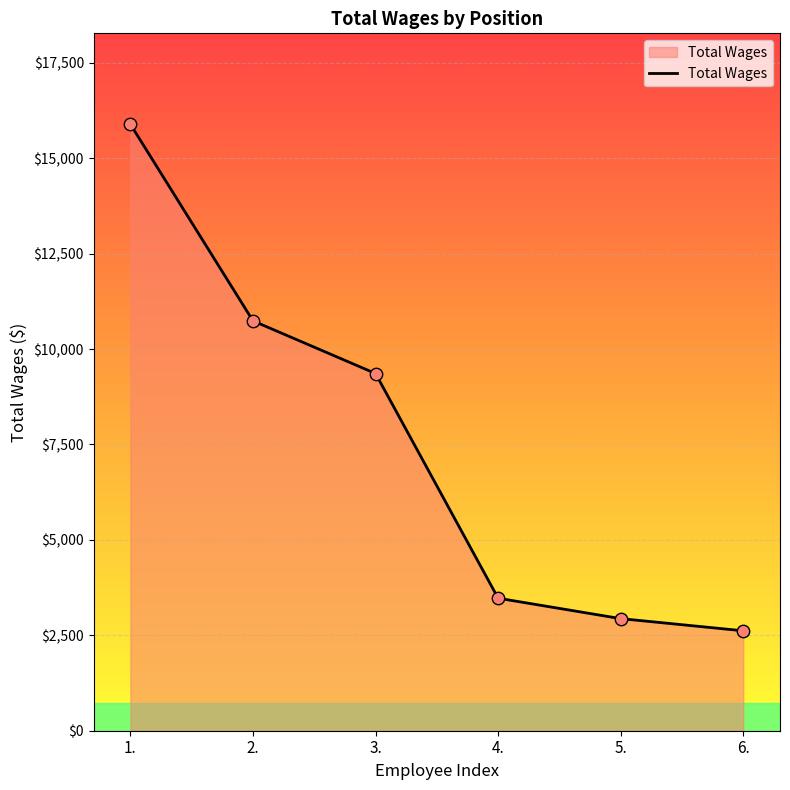

Approximately how many times larger is the value at 6. compared to 5.?

0.9